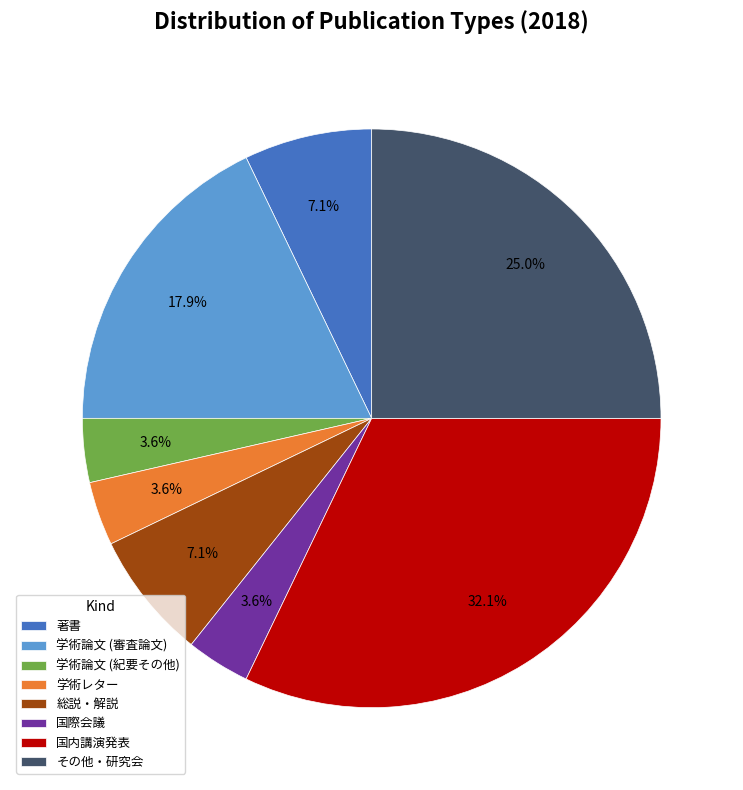

Combined, what portion of the pie is 学術論文 (紀要その他) and 著書?

10.7%